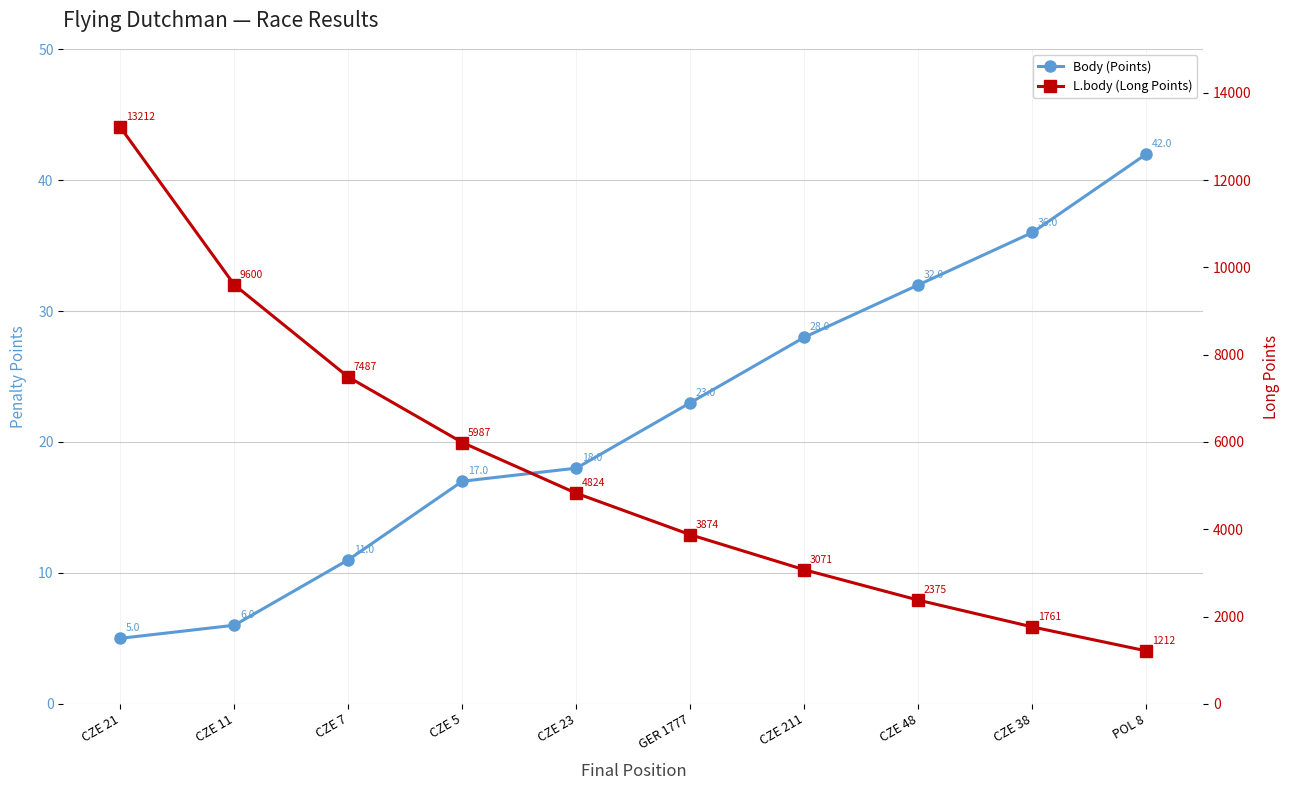

True or false: Body (Points) and L.body (Long Points) cross at least once.

False